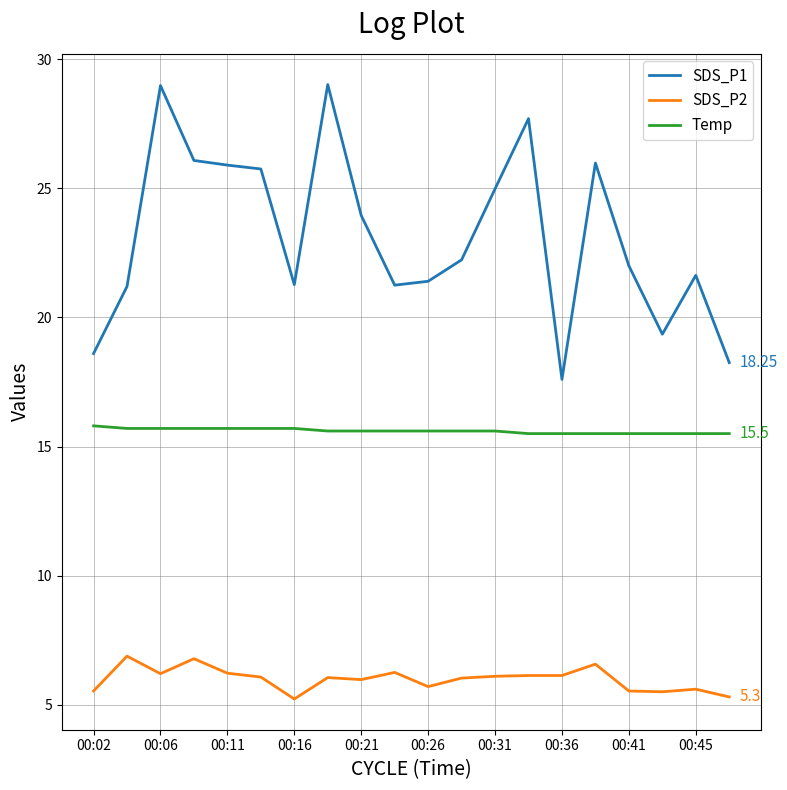

What is the highest value of the Temp series?

15.8